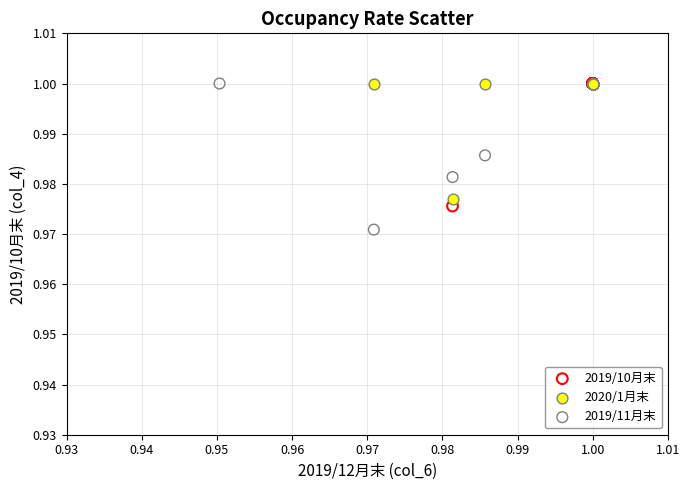

Which series has the largest Y range (max minus min)?

2019/11月末